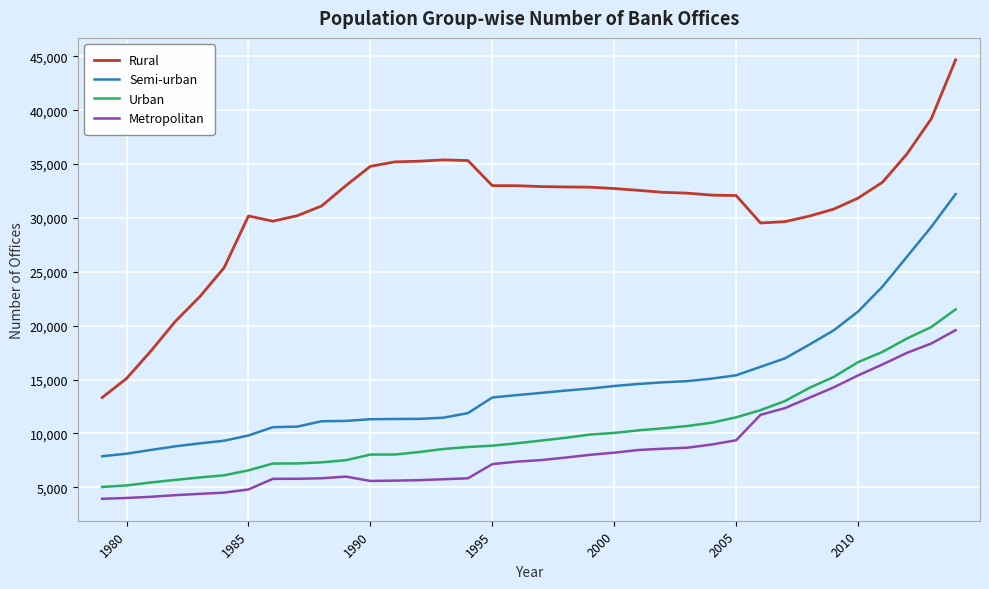

Which series has the largest range (max minus min)?

Rural